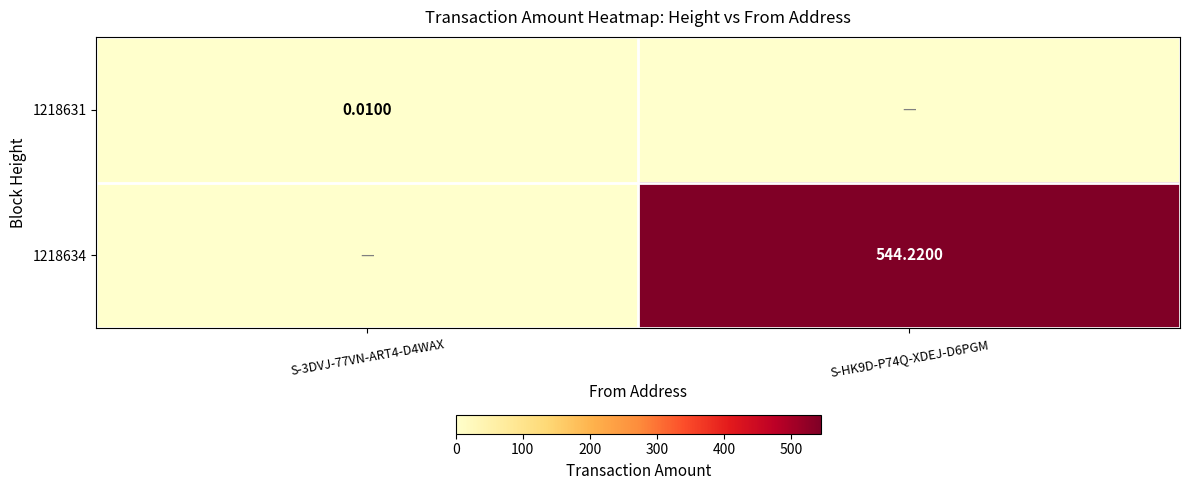

The value of 1218631 at S-3DVJ-77VN-ART4-D4WAX is 0.0. True or false?

True